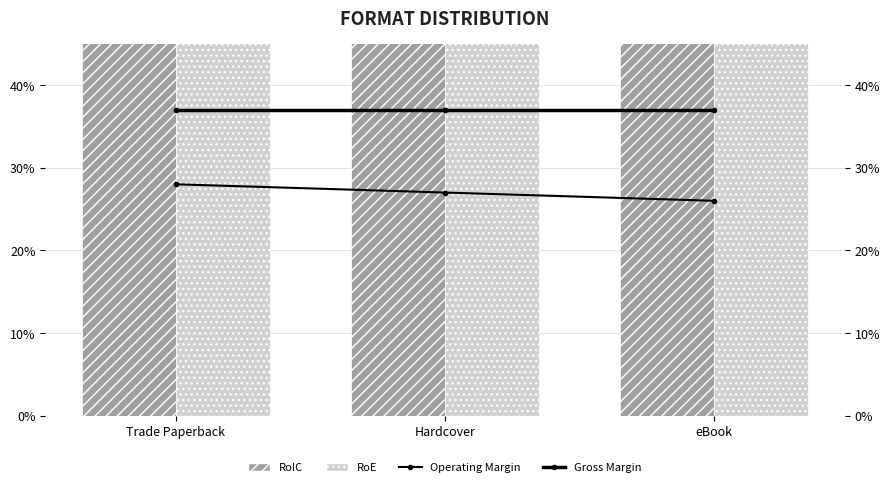

What is the lowest value of the Gross Margin series?

0.4